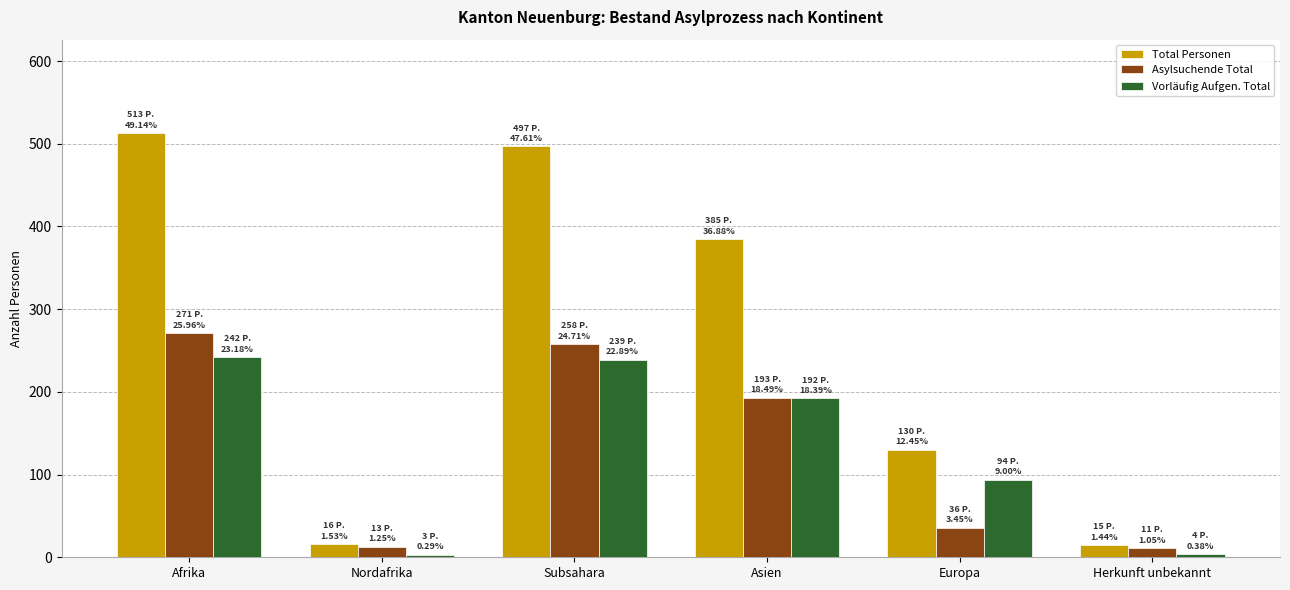

The value of Vorläufig Aufgen. Total at Afrika is 242. True or false?

True